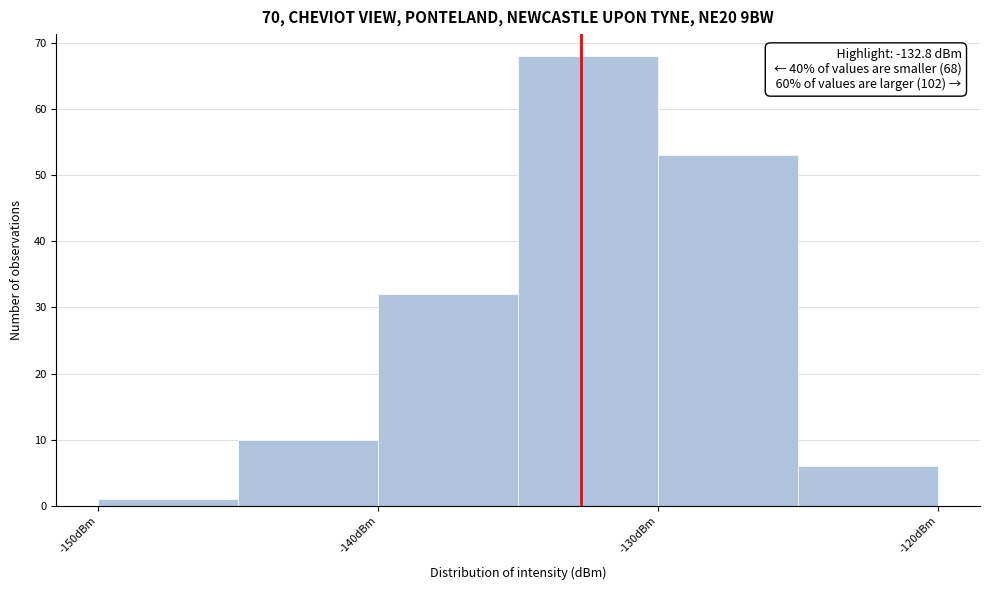

Which range on the x-axis has the tallest bar?

-135 to -130